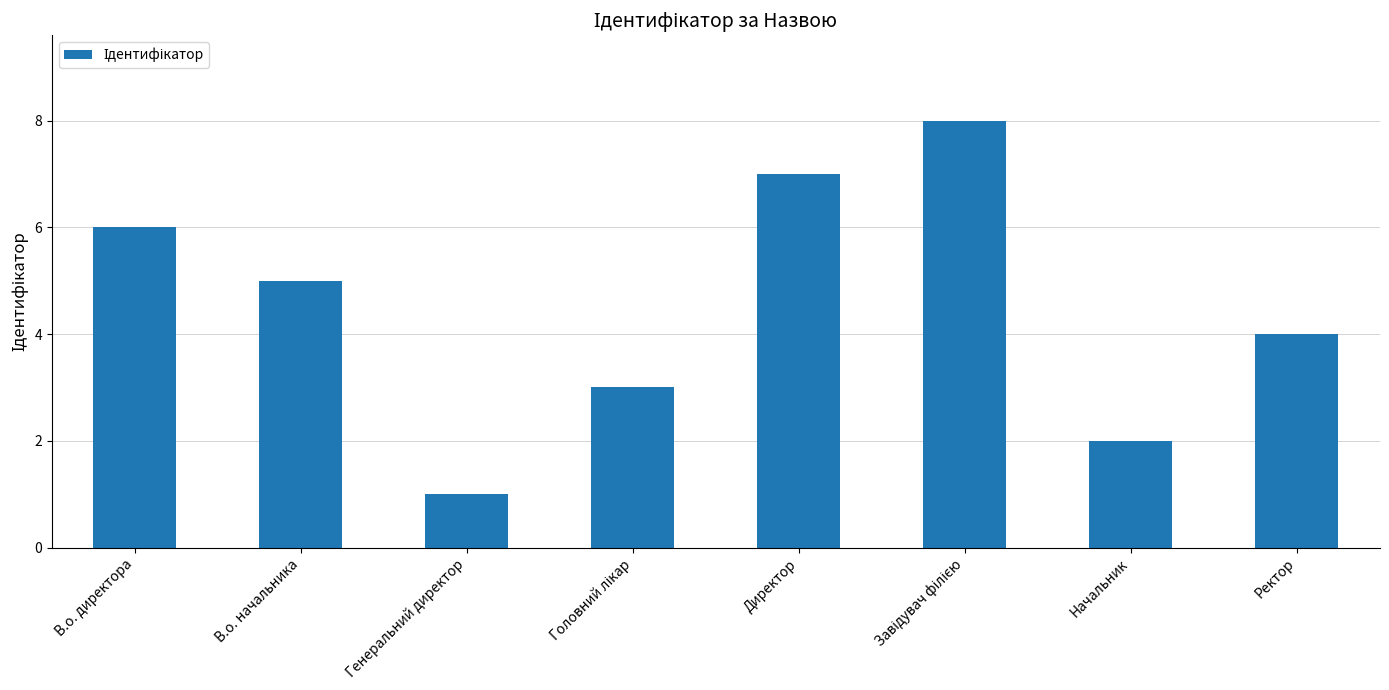

Reading right to left, extract all data points from this chart.

4	2	8	7	3	1	5	6